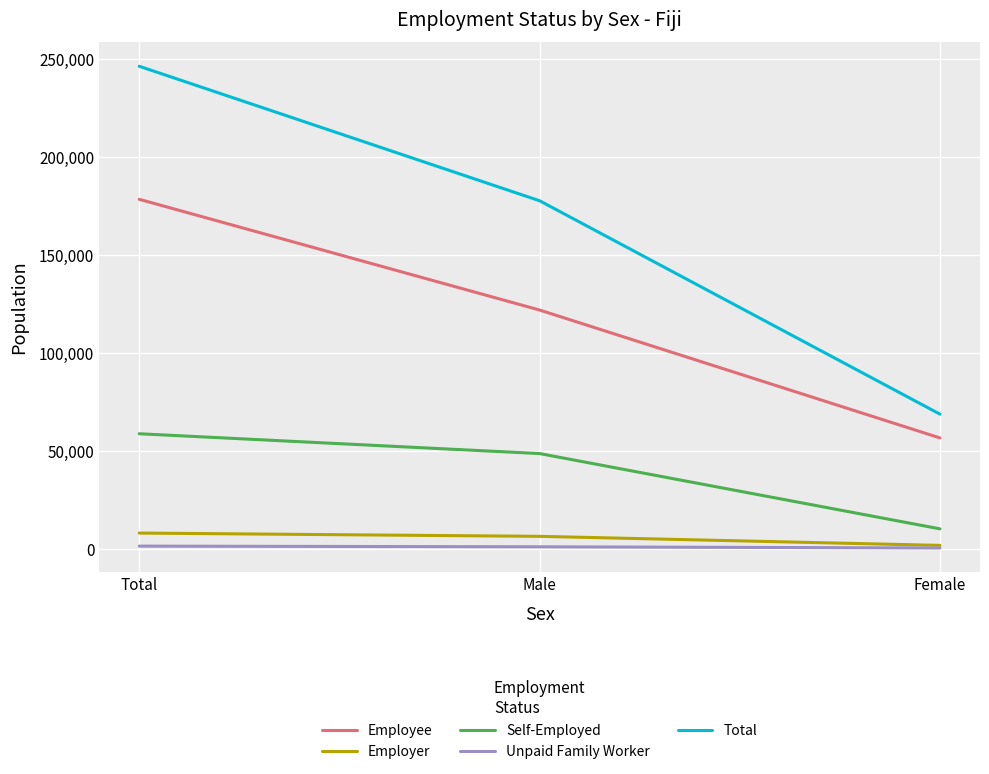

What is the spread (max minus min) of values at Female?

68288